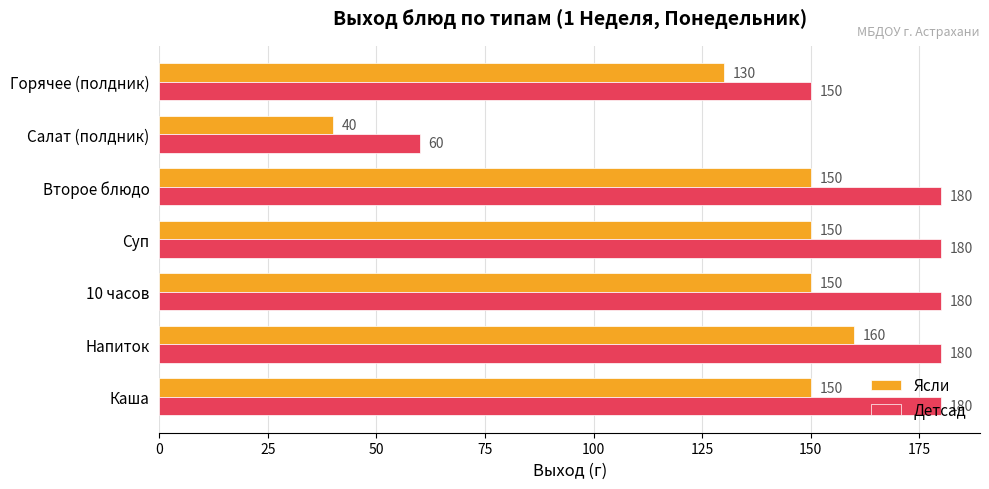

At how many categories does at least one series exceed 78?

6